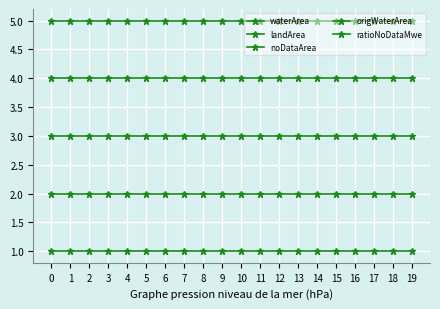

What is the difference between the highest and lowest values at 4?

4